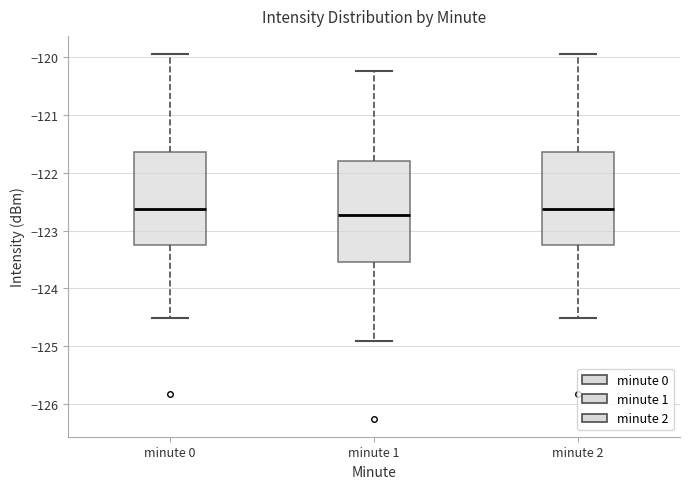

Reading left to right, transcribe this box plot: for each box, give where its median line is, the range the box spans, and where its two whiskers end, as read against the y-axis. The values are not printed on the chart, so give them approximately, as read against the axis.

minute 0: median -122.6, box -123.3 to -121.6, whiskers -124.5 to -120.0
minute 1: median -122.7, box -123.5 to -121.8, whiskers -124.9 to -120.2
minute 2: median -122.6, box -123.3 to -121.6, whiskers -124.5 to -120.0